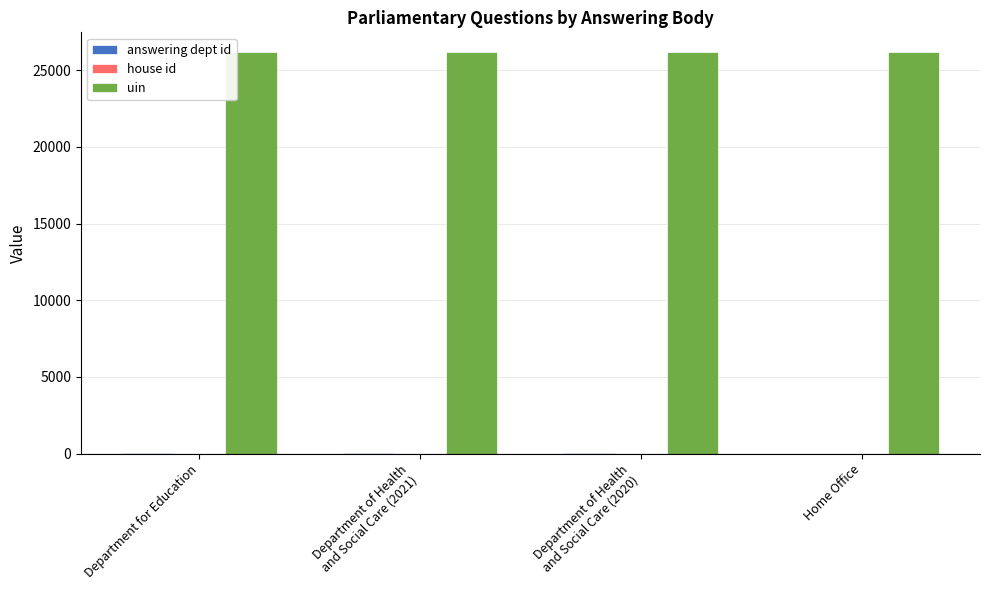

Which series has the largest total across all categories?

uin